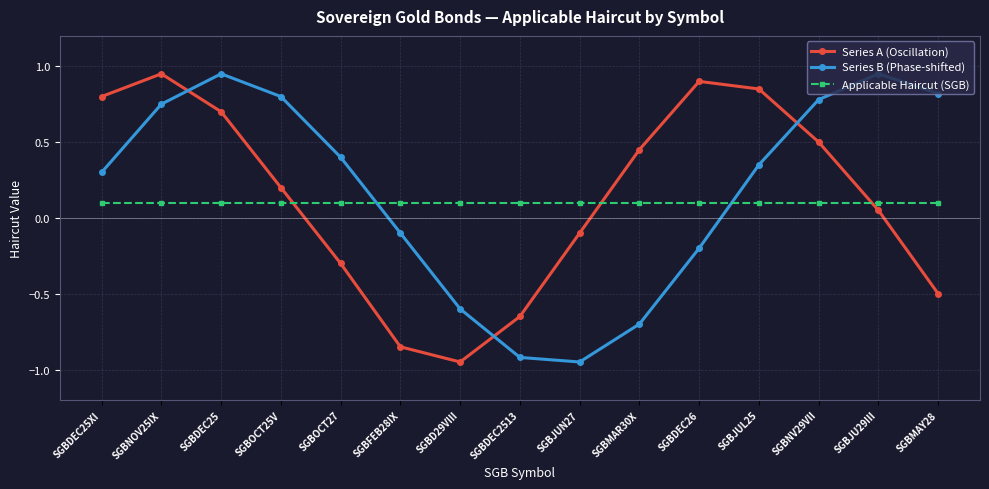

How many intersections are there between Applicable Haircut (SGB) and Series B (Phase-shifted)?

2